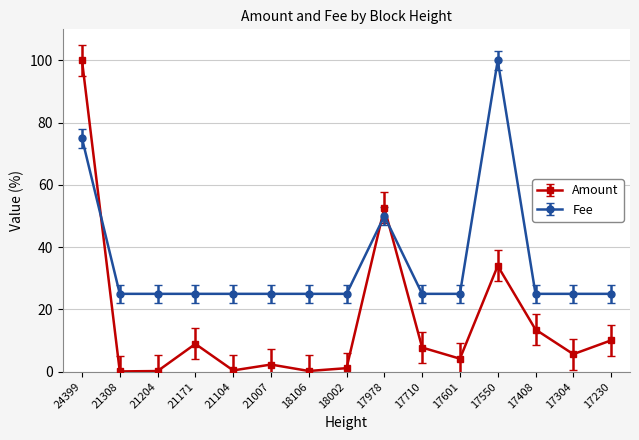

What is the average value of the Fee series?

35.0